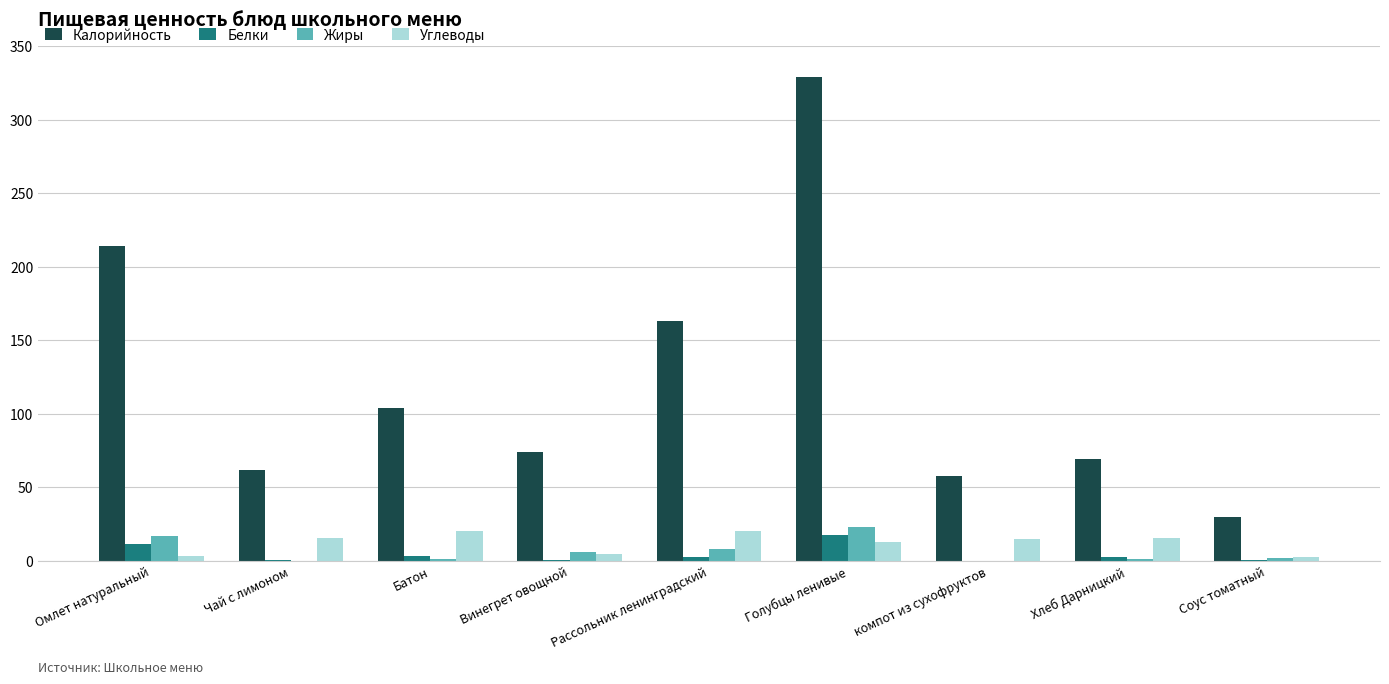

How many values in the Углеводы series exceed 14?

5